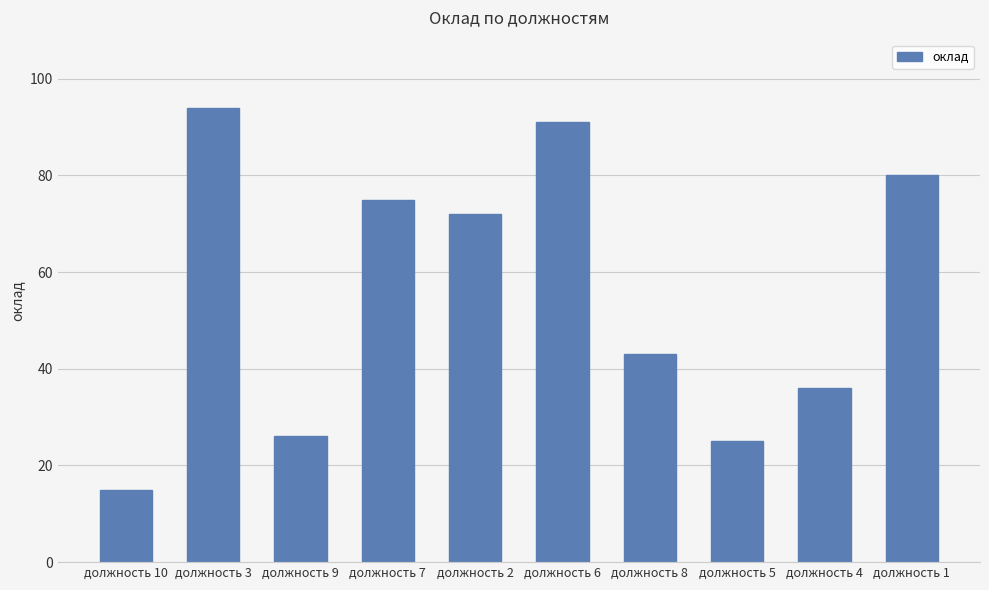

What is the label of the 5th bar from the left?

должность 2